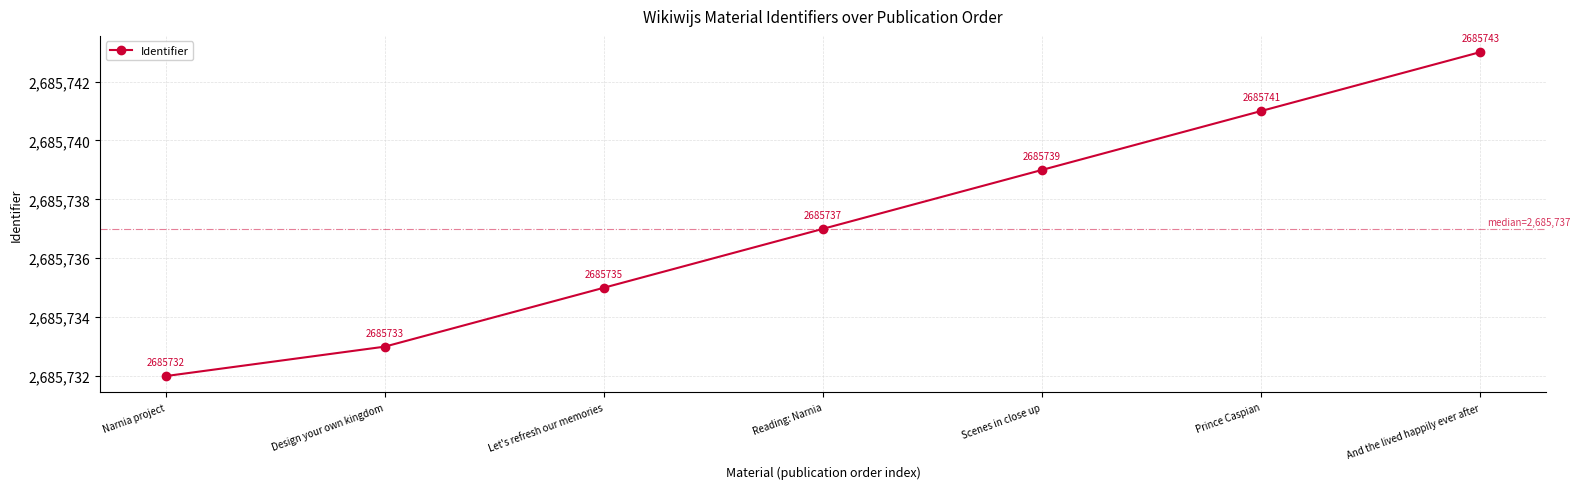

How many lines are shown in the chart?

1